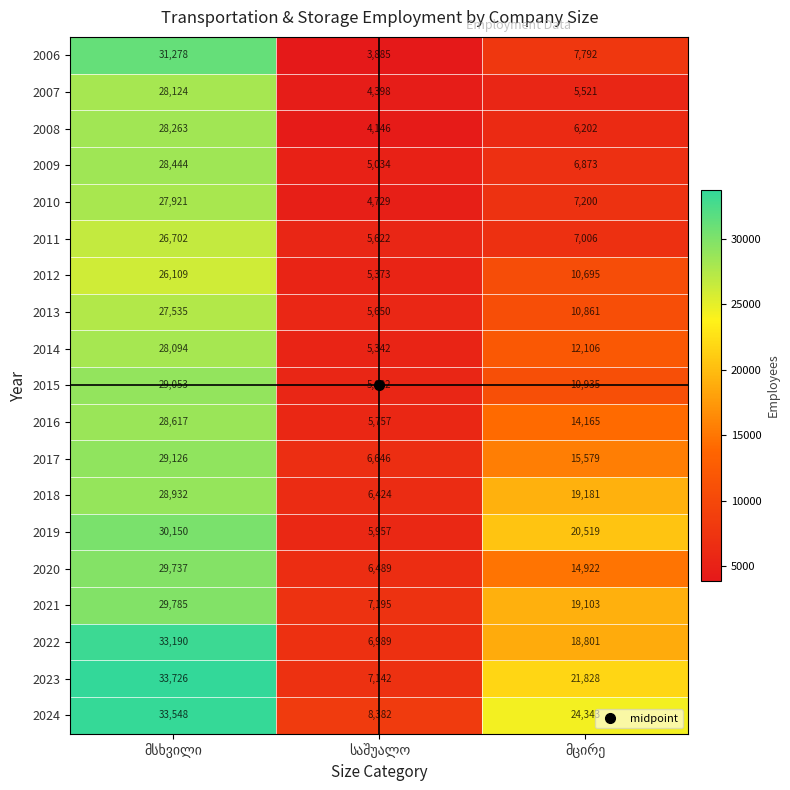

What is the maximum value shown in the chart?

33726